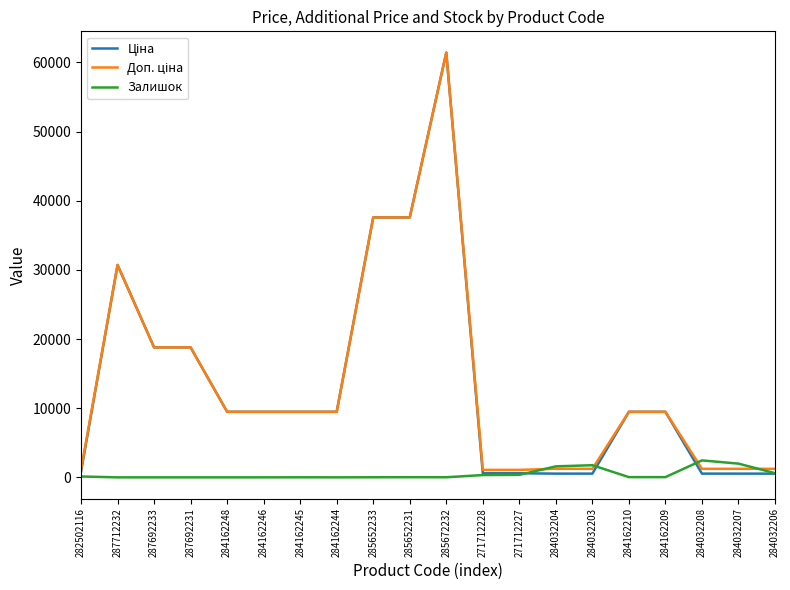

The Залишок series shows 0.0 at 284162246. True or false?

True